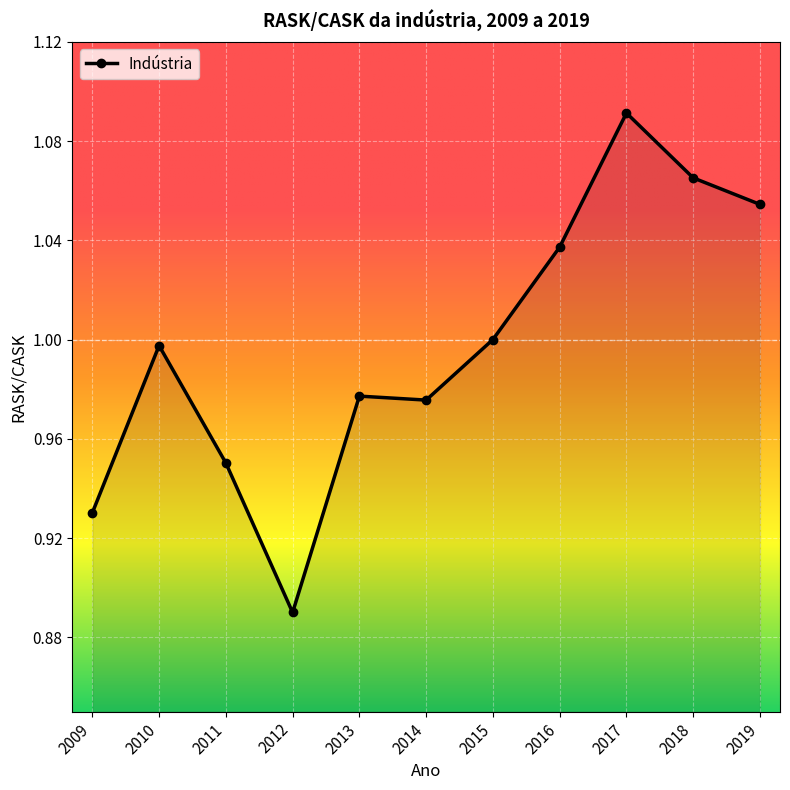

At which category does the chart reach its minimum across all series?

2012